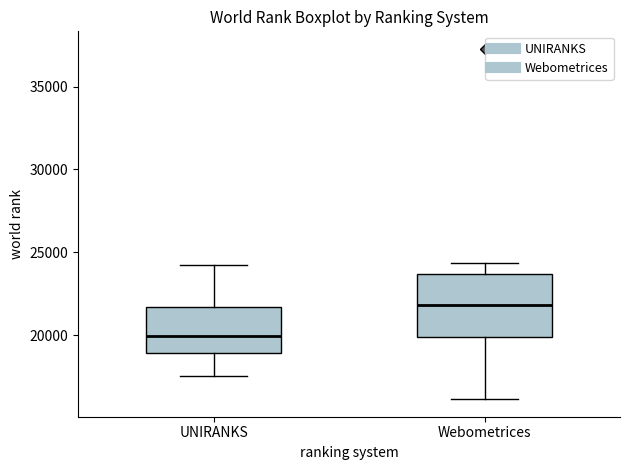

Reading left to right, read every box against the y-axis: the position of its median line, the range the box covers, and the ends of its whiskers. The values are not printed on the chart, so give them approximately, as read against the axis.

UNIRANKS: median 20000, box 19000 to 21500, whiskers 17500 to 24000
Webometrices: median 22000, box 20000 to 23500, whiskers 16000 to 24500